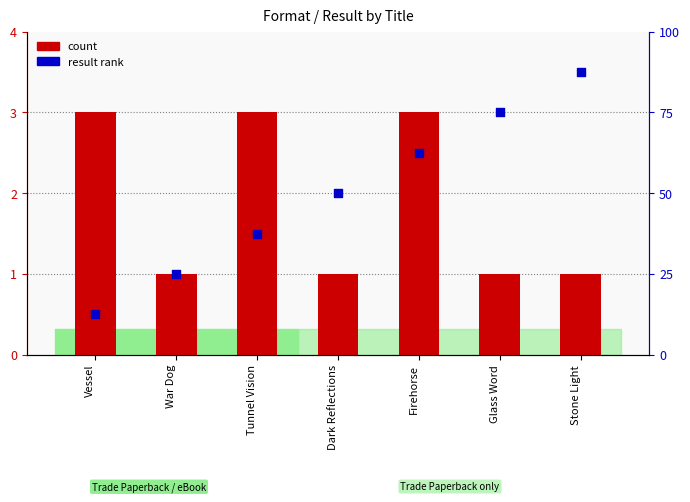

What are all the series names shown in the legend?

count, result rank